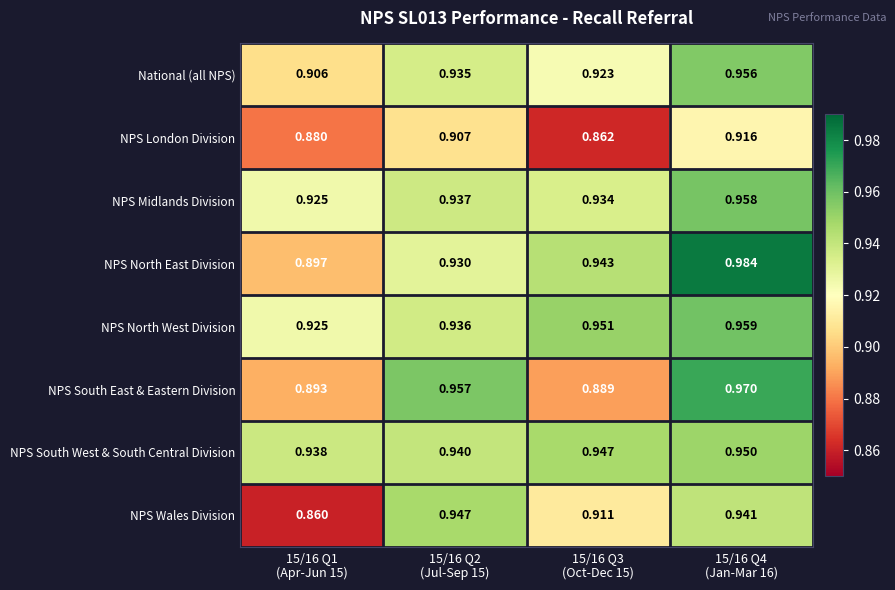

What is the spread (max minus min) of values at 15/16 Q1
(Apr-Jun 15)?

0.1